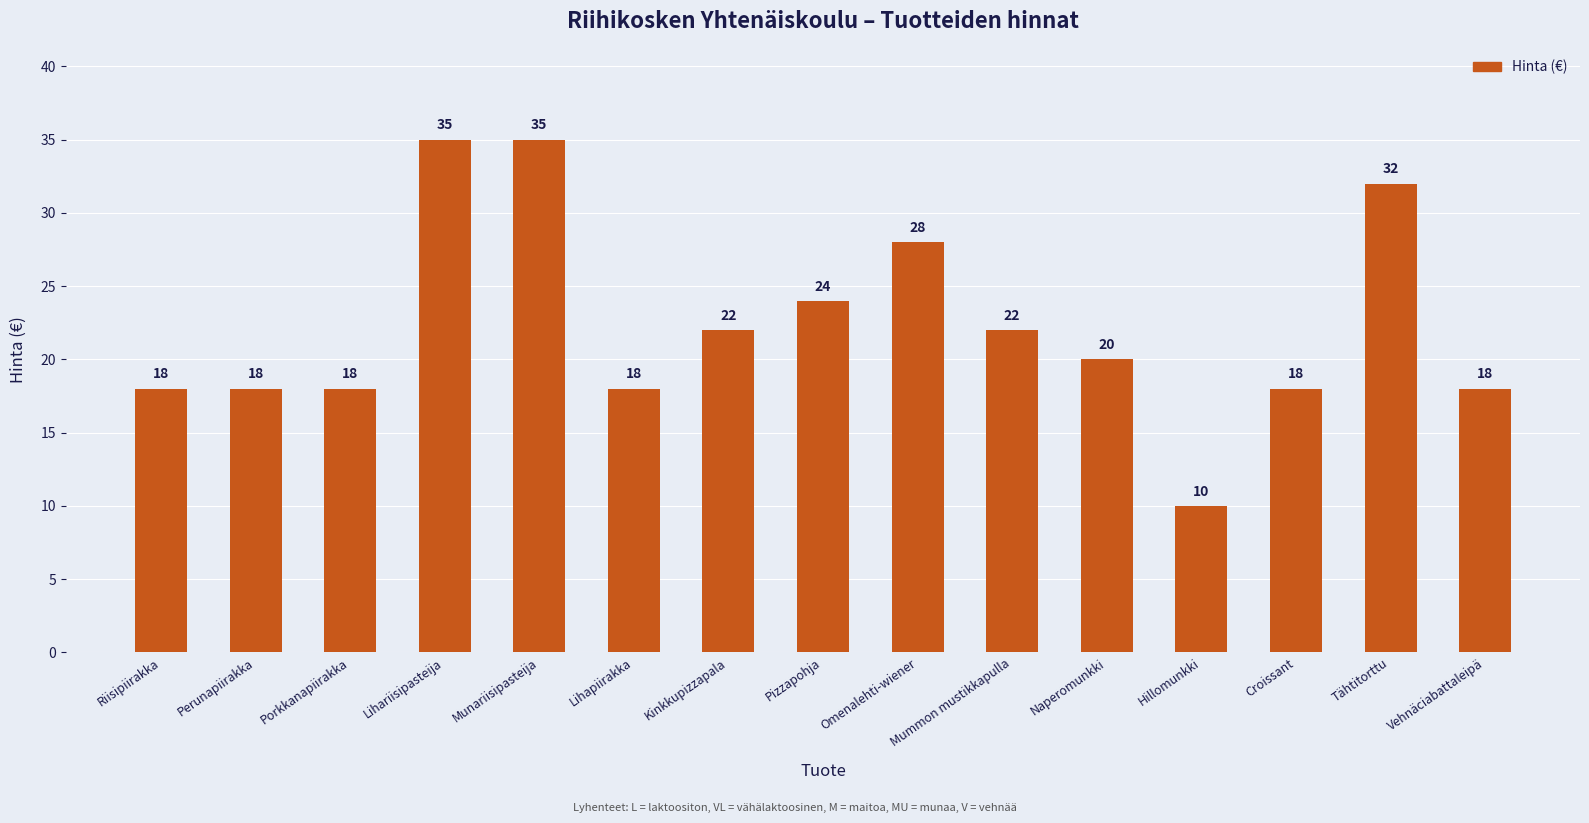

How many data points are less than 20?

7